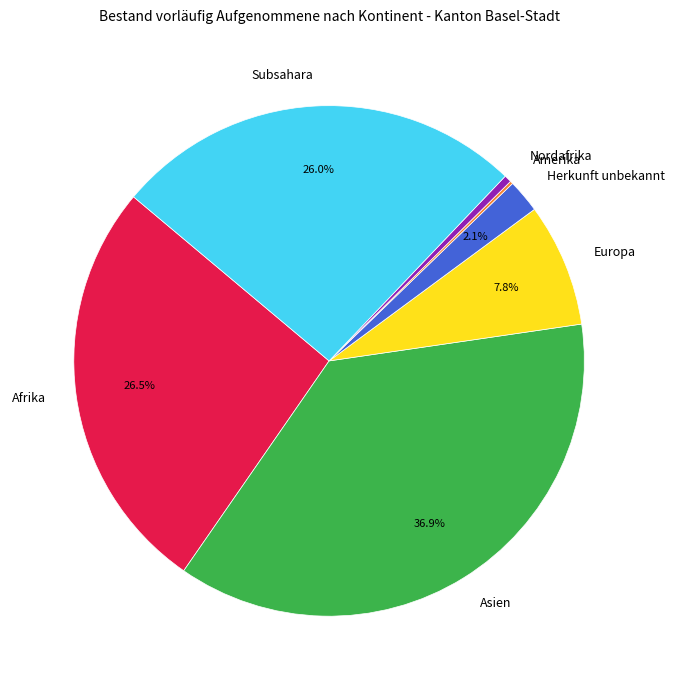

What is the largest slice in the pie chart?

Asien